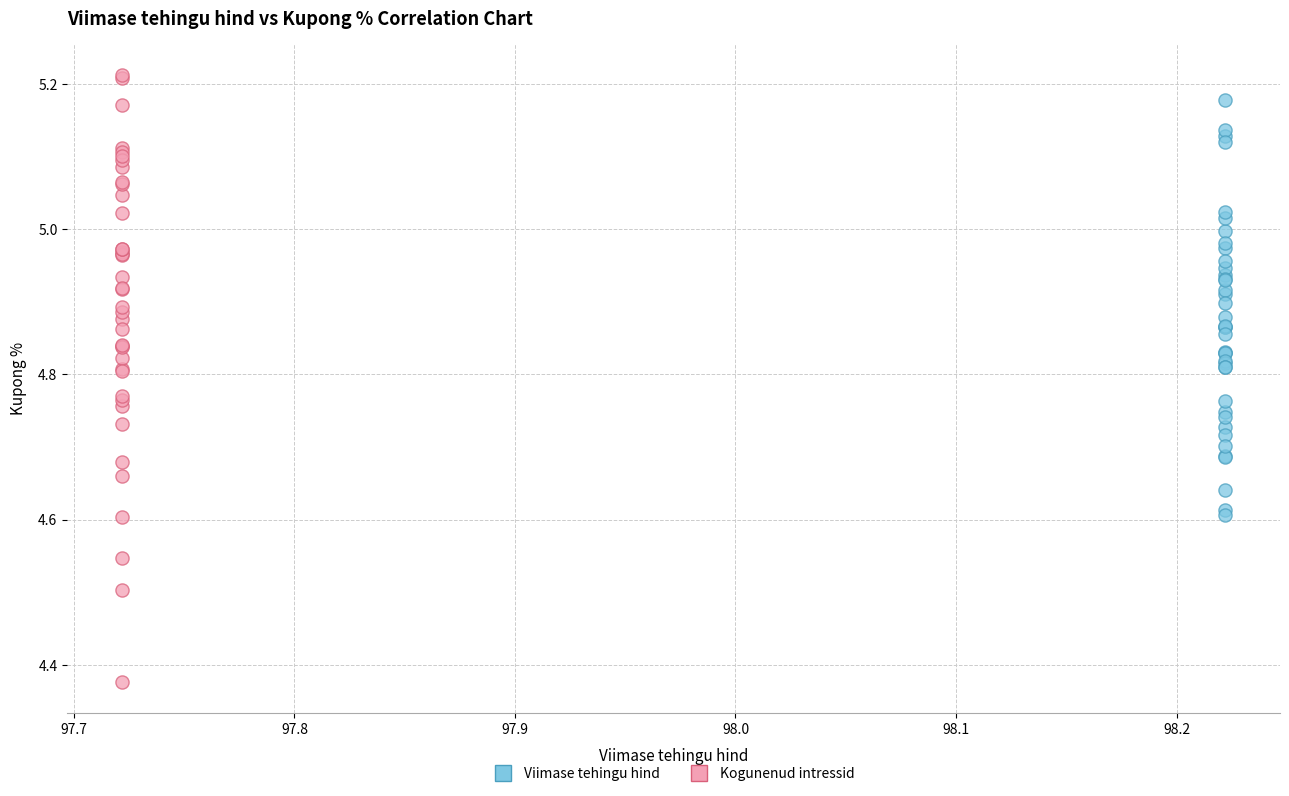

Which series contains the lowest Y value?

Kogunenud intressid